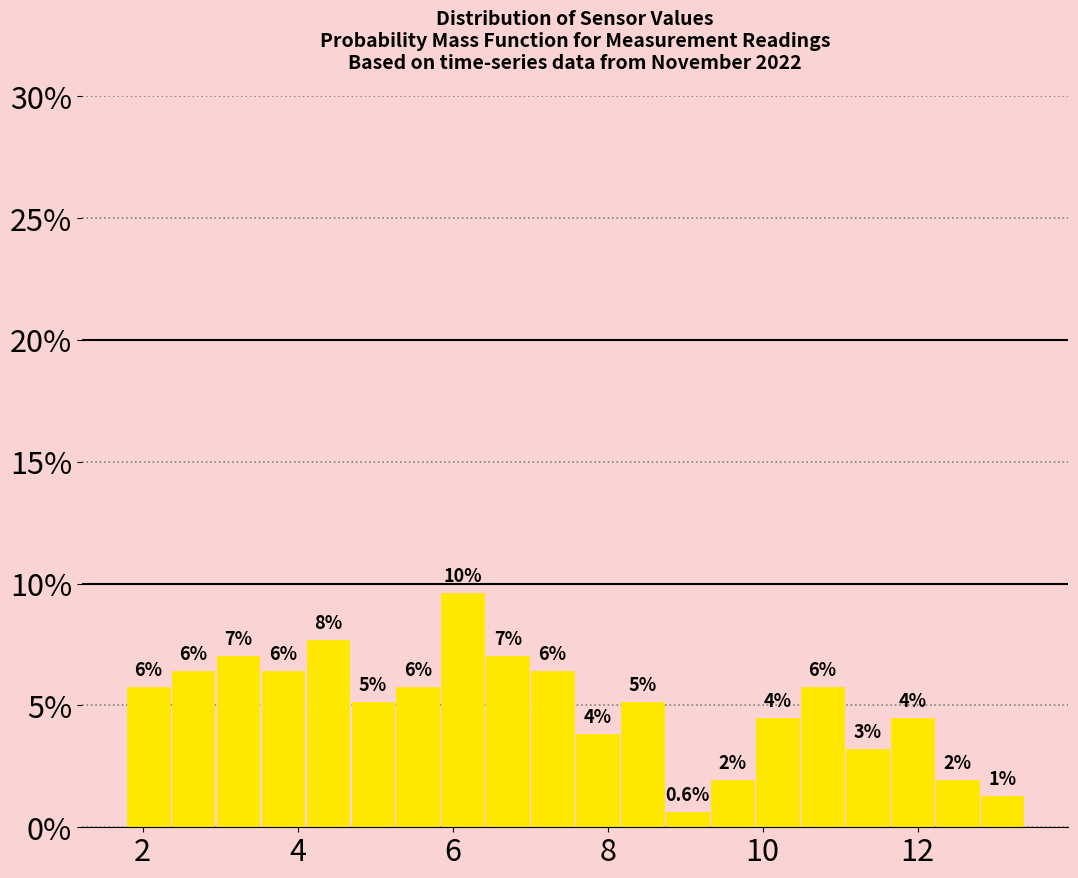

Read against the x-axis, roughly where is the centre of the tallest bar?

6.2